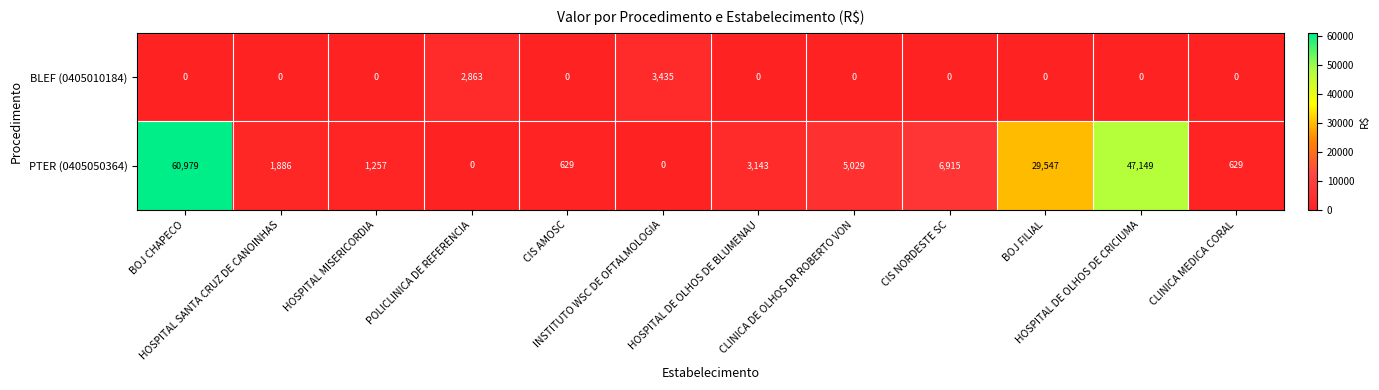

At CIS AMOSC, list the series in order from smallest to largest.

BLEF (0405010184), PTER (0405050364)